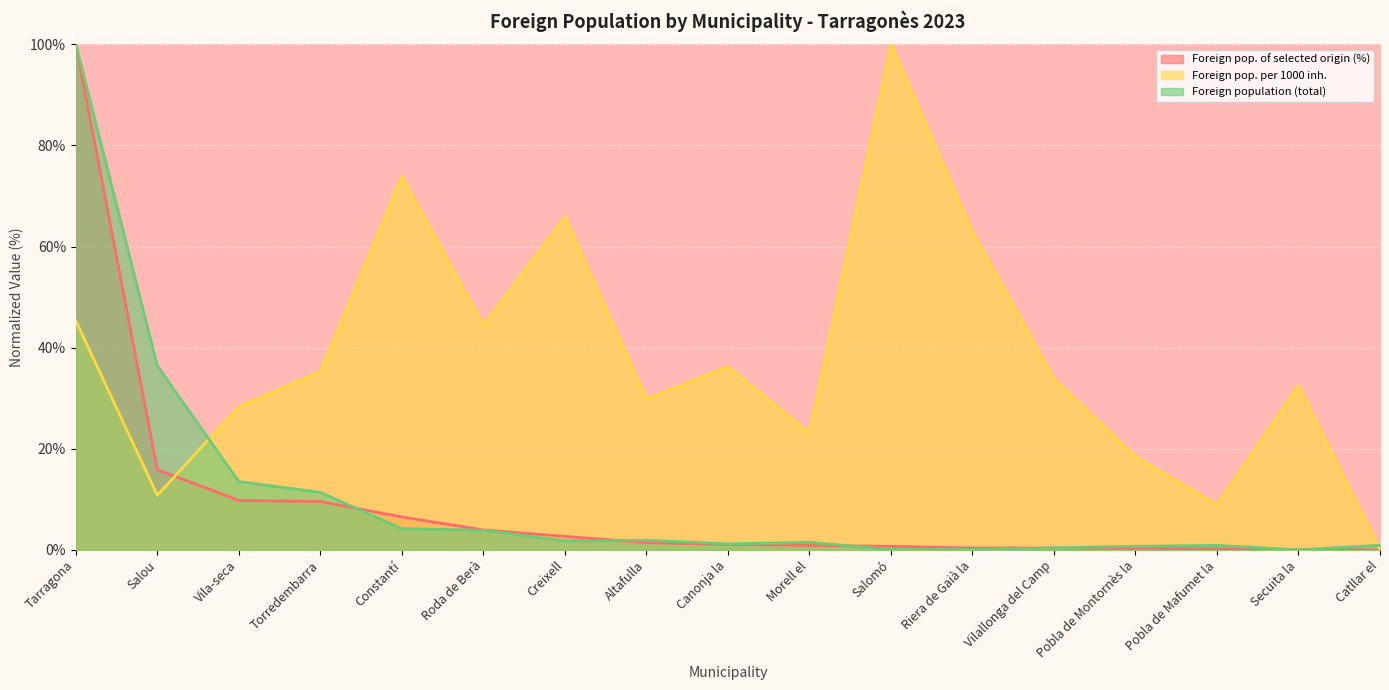

At how many categories does at least one series exceed 53?

5